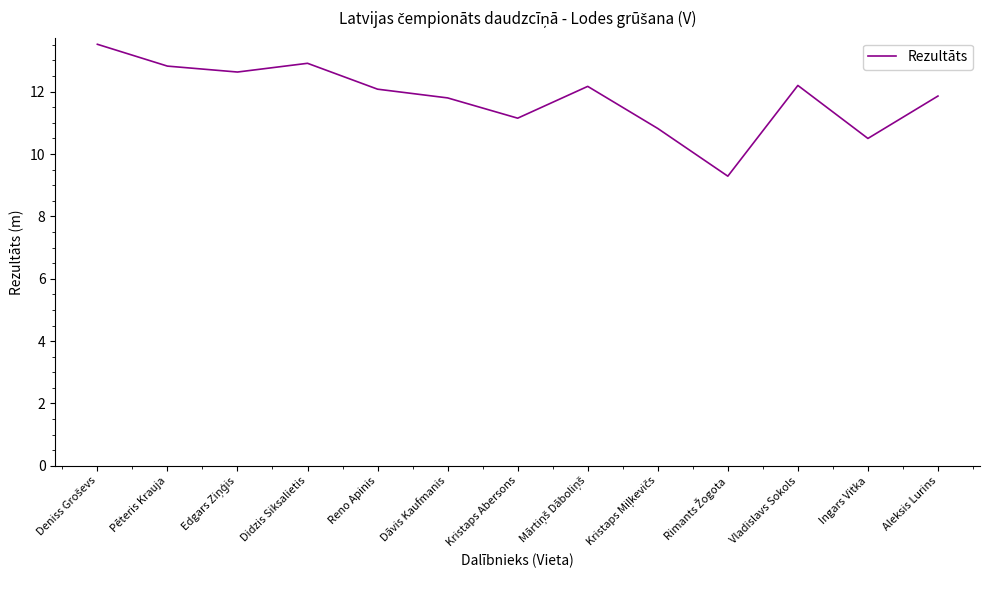

The value at Ingars Vitka is 10.5. True or false?

True